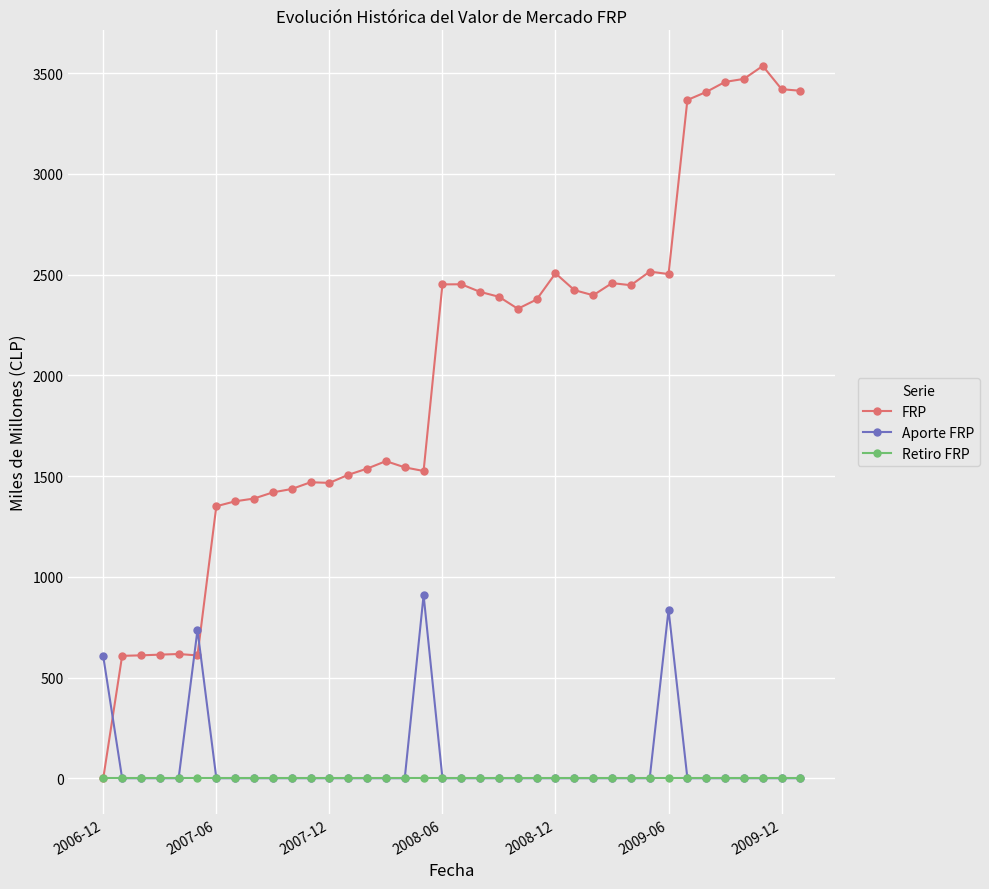

True or false: Aporte FRP has more than 1 interior local peaks.

True